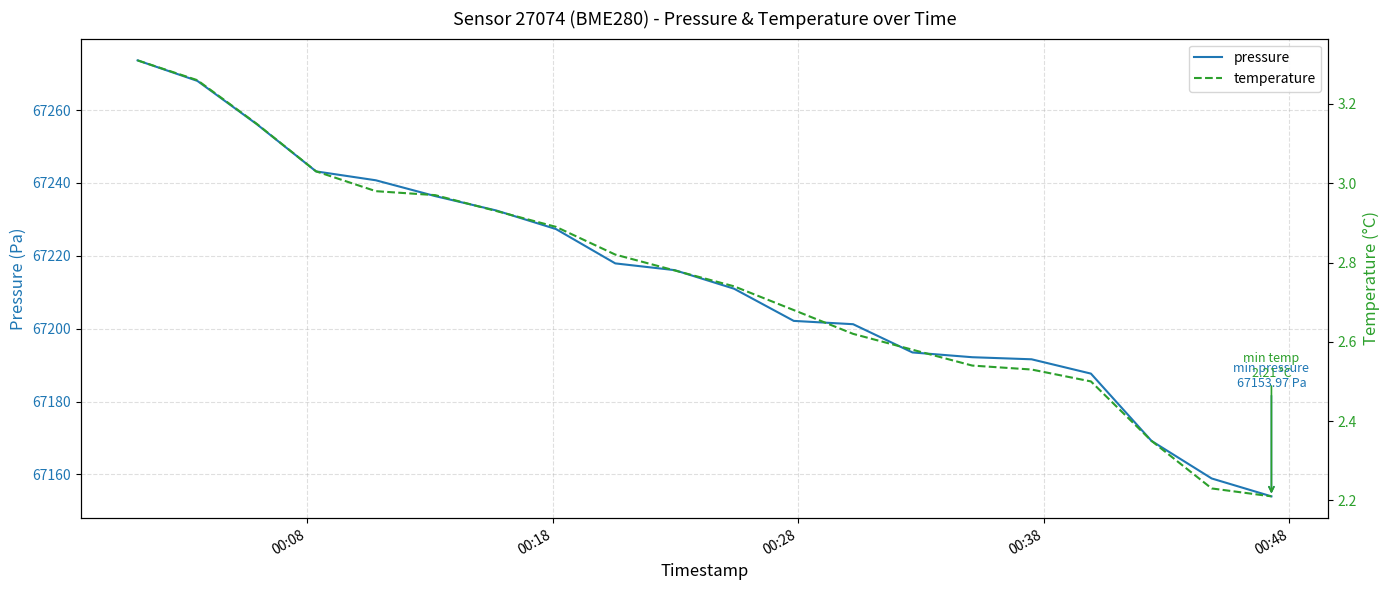

True or false: pressure and temperature intersect in this chart.

False